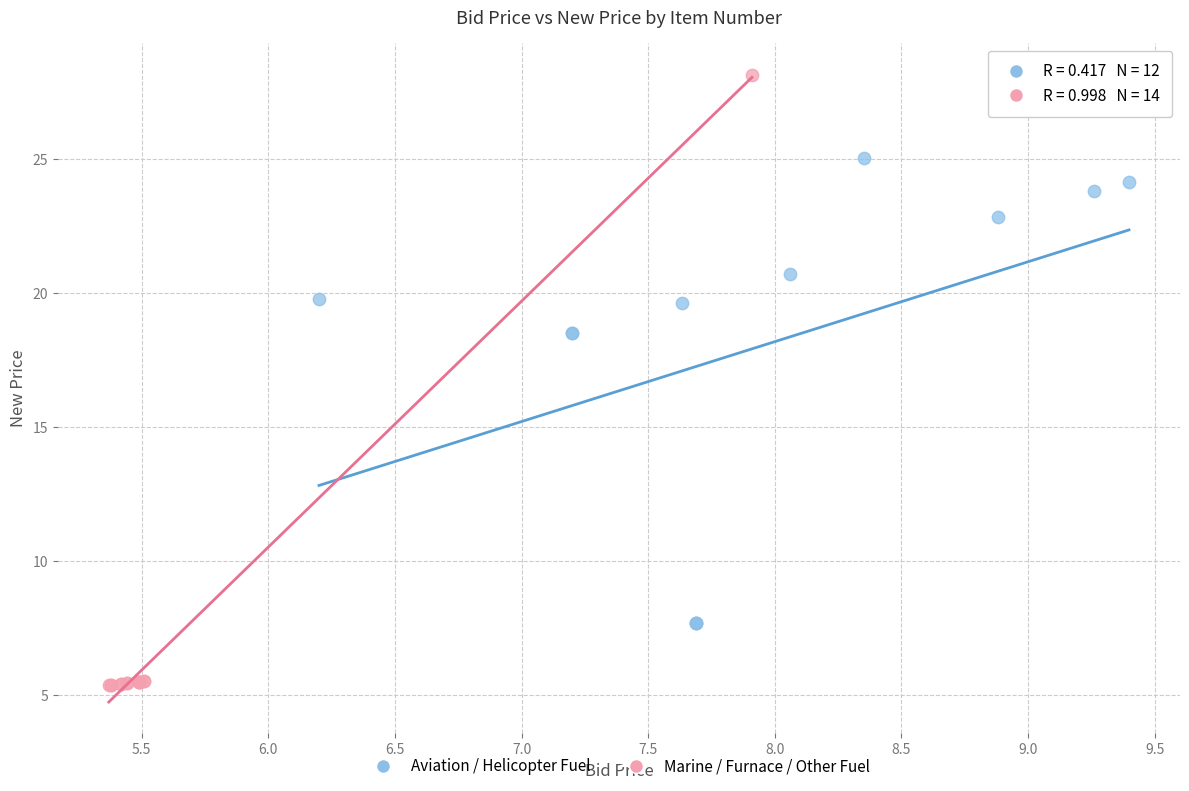

Which series reaches the minimum Y coordinate?

Marine / Furnace / Other Fuel